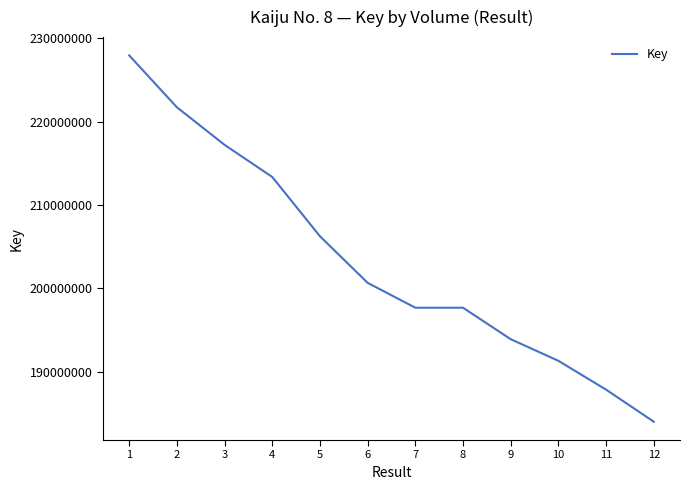

What is the difference between the maximum and minimum values?

43966037